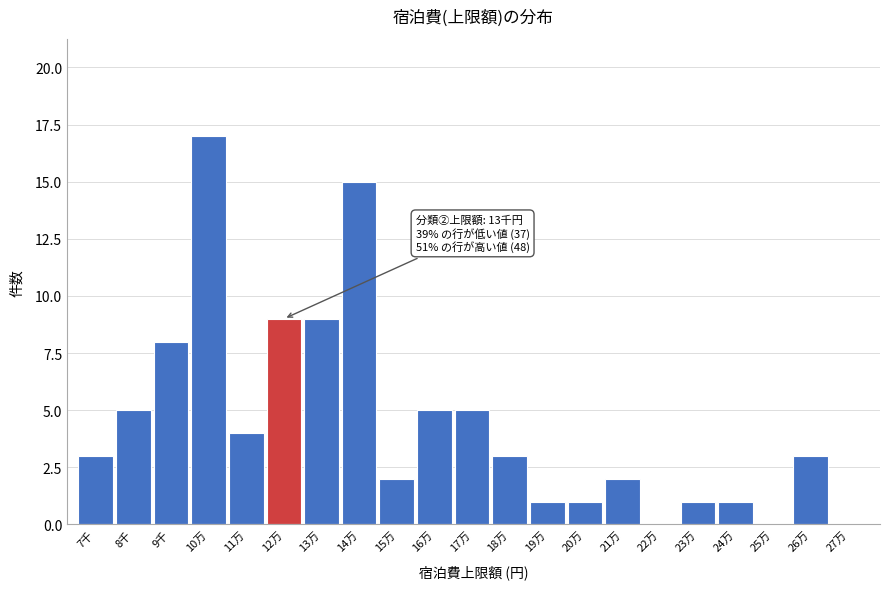

Reading left to right, what are all the values shown in this chart?

7千=3	8千=5	9千=8	10万=17	11万=4	12万=9	13万=9	14万=15	15万=2	16万=5	17万=5	18万=3	19万=1	20万=1	21万=2	22万=0	23万=1	24万=1	25万=0	26万=3	27万=0